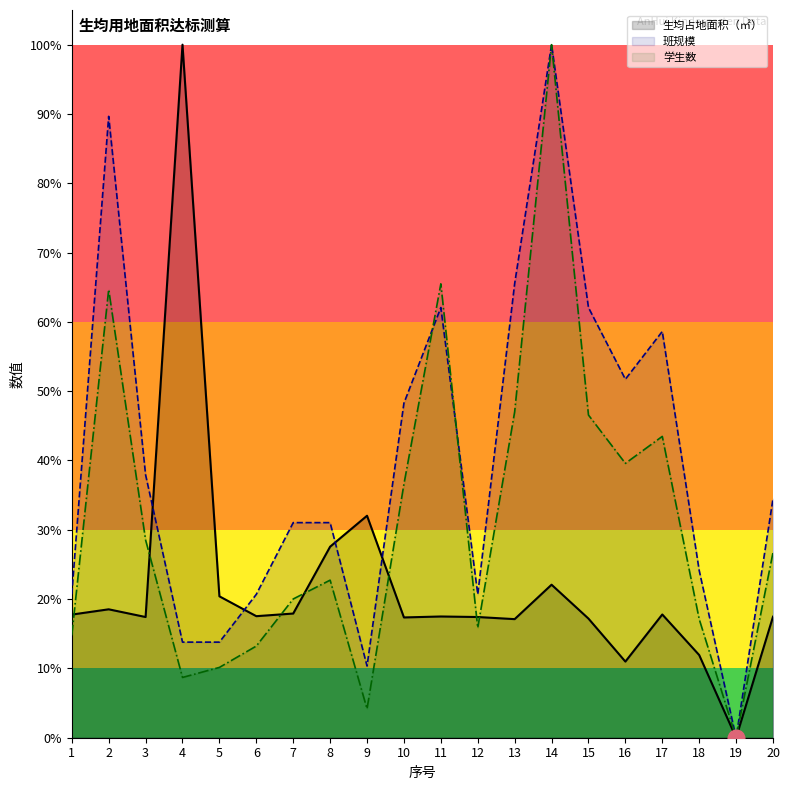

At 3, list the series in order from largest to smallest.

班规模, 学生数, 生均占地面积（㎡）